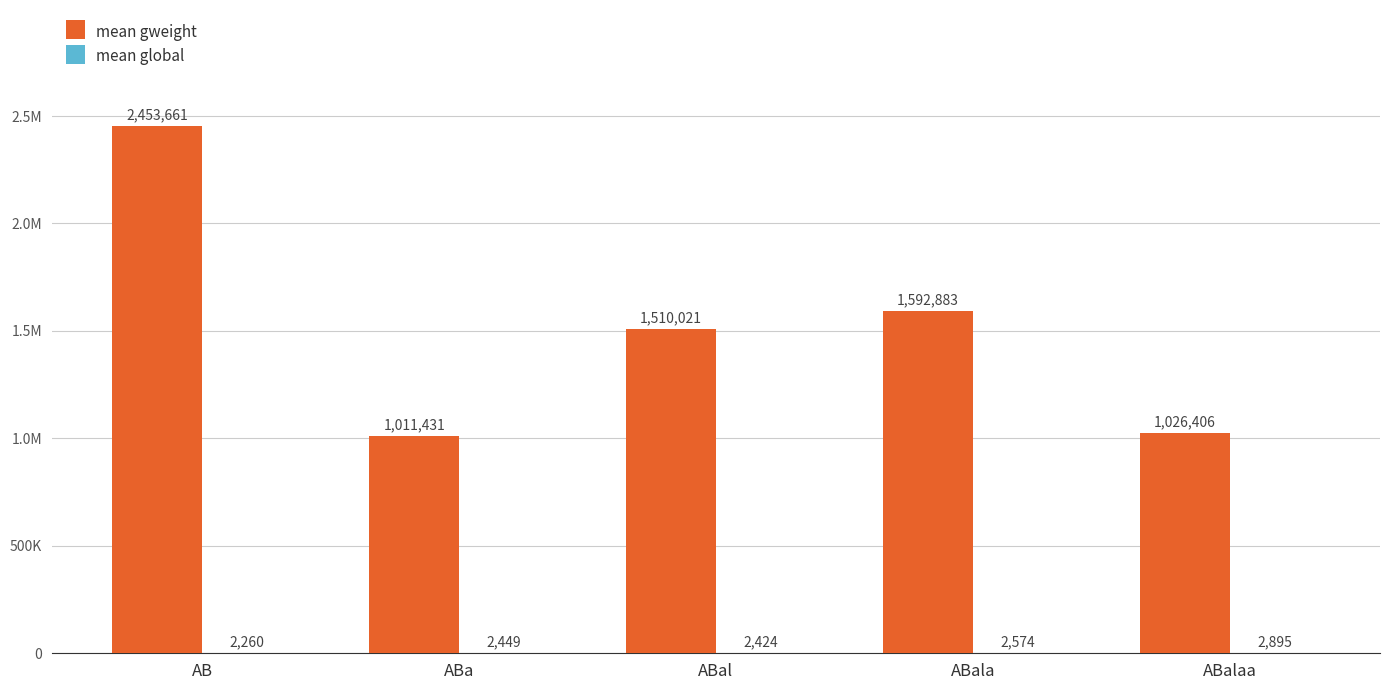

Are the bars grouped side by side (vs. stacked)?

Yes